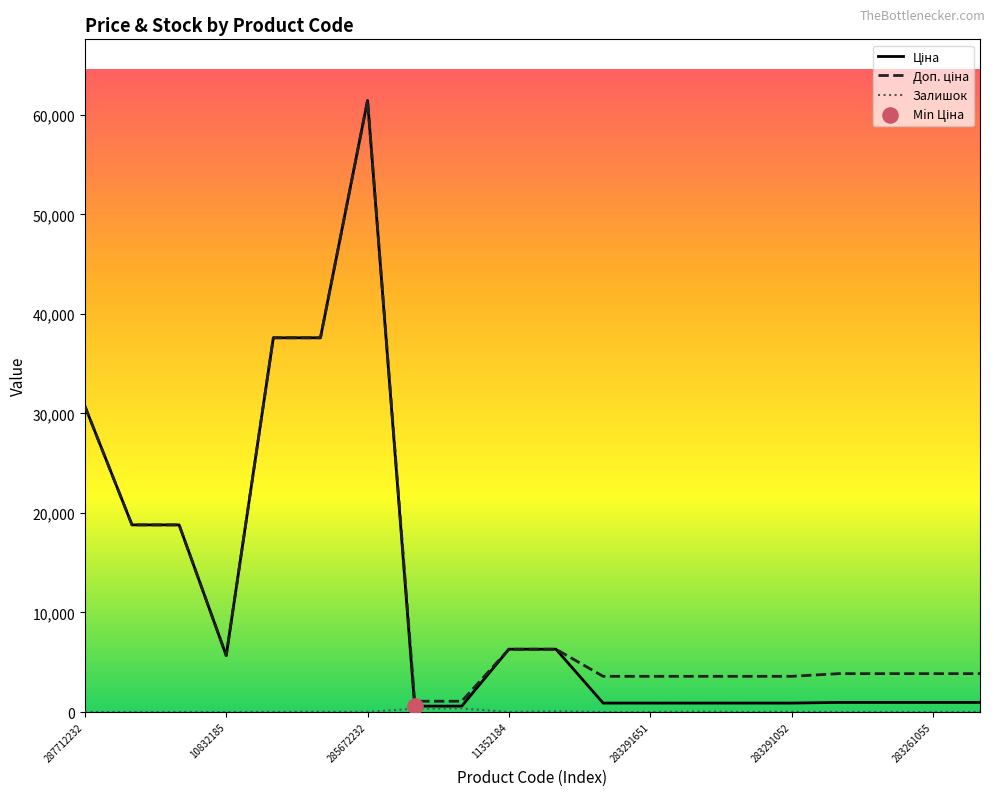

What is the maximum value shown in the chart?

61434.3